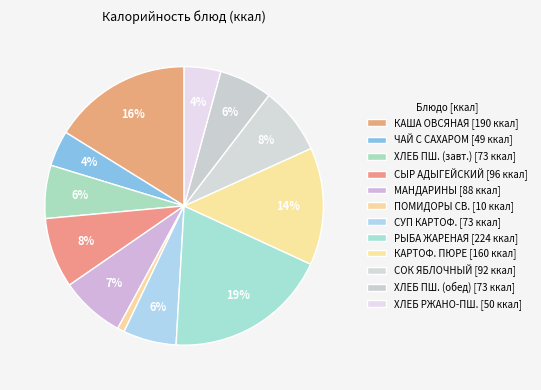

To the nearest percent, what is the difference between the largest and smallest slice percentages?

18%